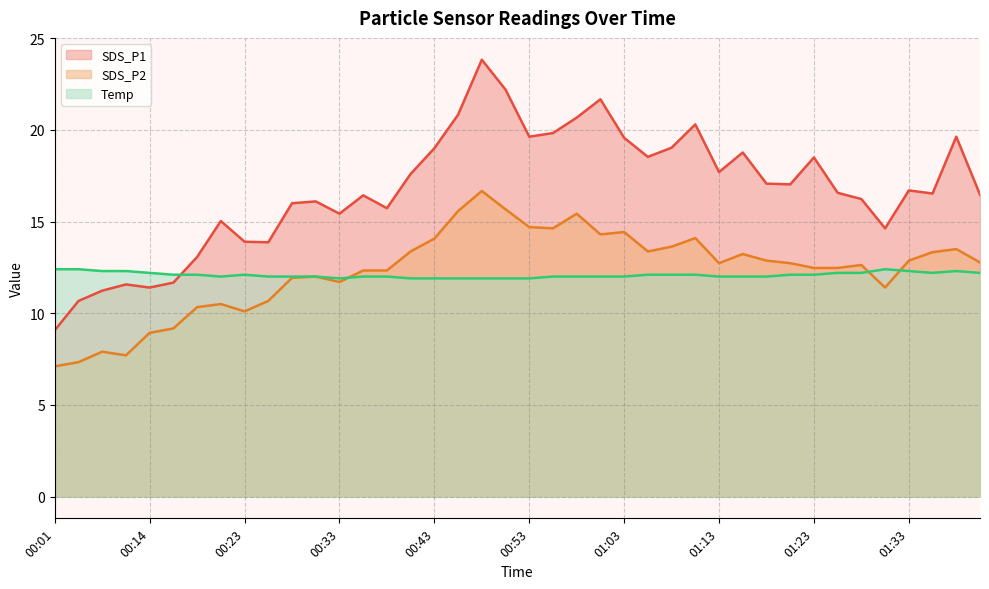

How many times do SDS_P1 and Temp cross each other?

1